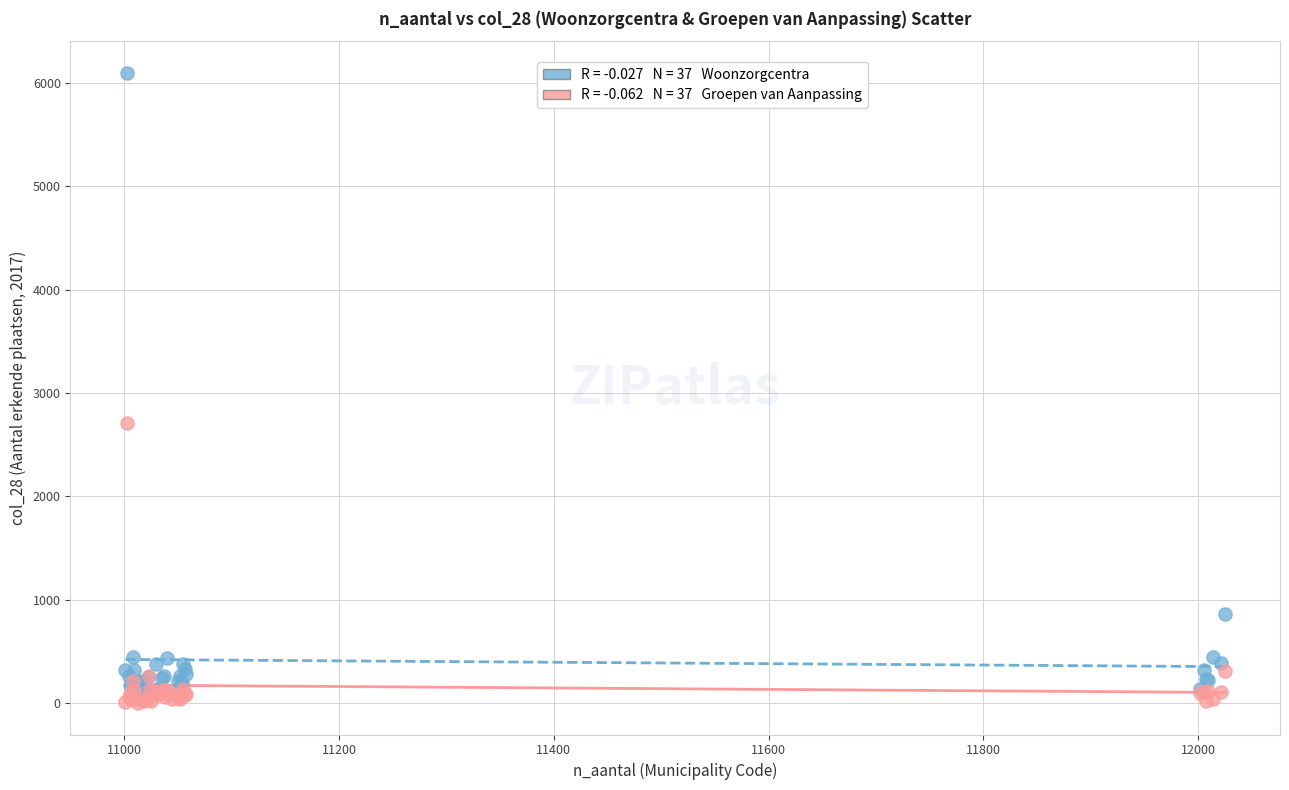

Across all series, what Y value is closest to 3050?

2707